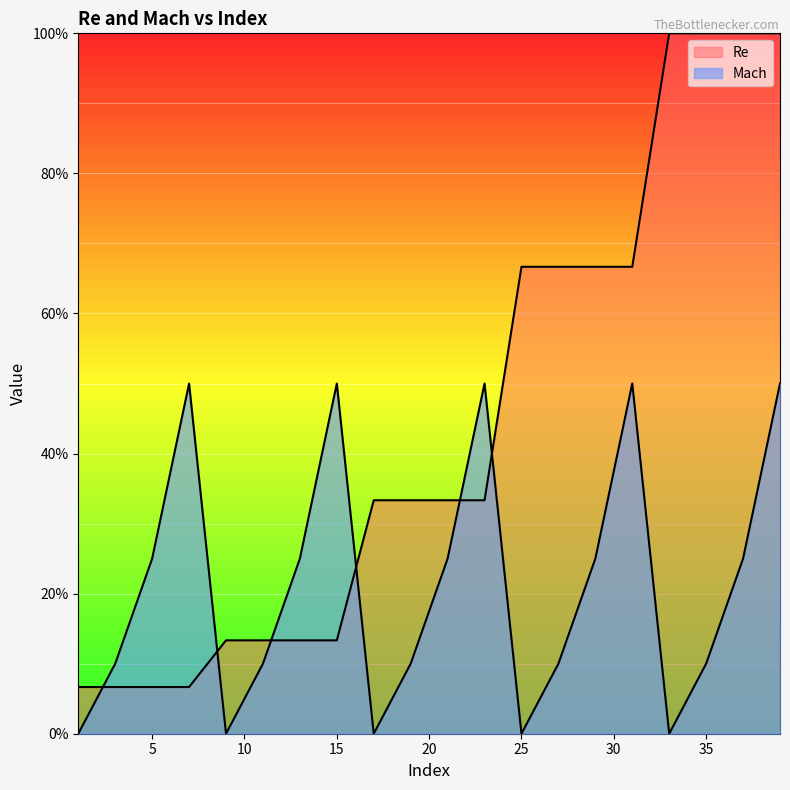

What is the difference between the maximum and minimum values in the Mach series?

0.5